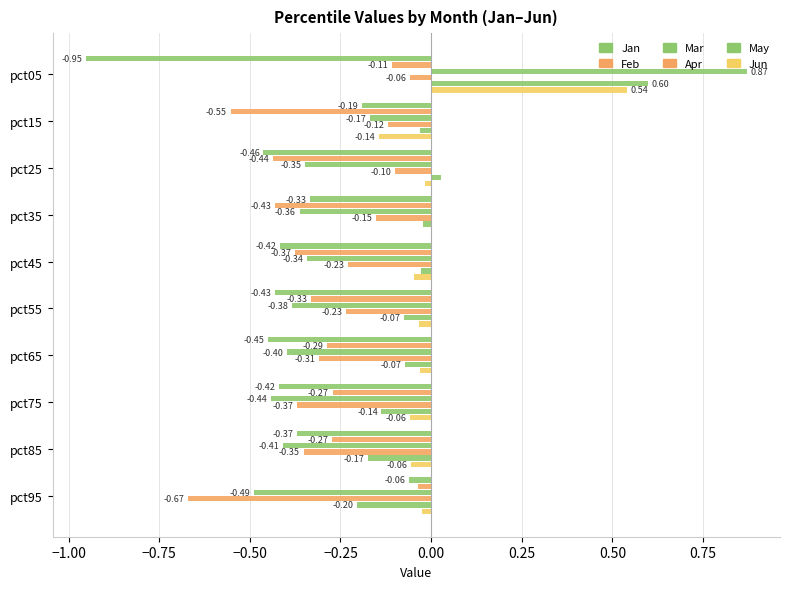

How many categories are shown in the chart?

10